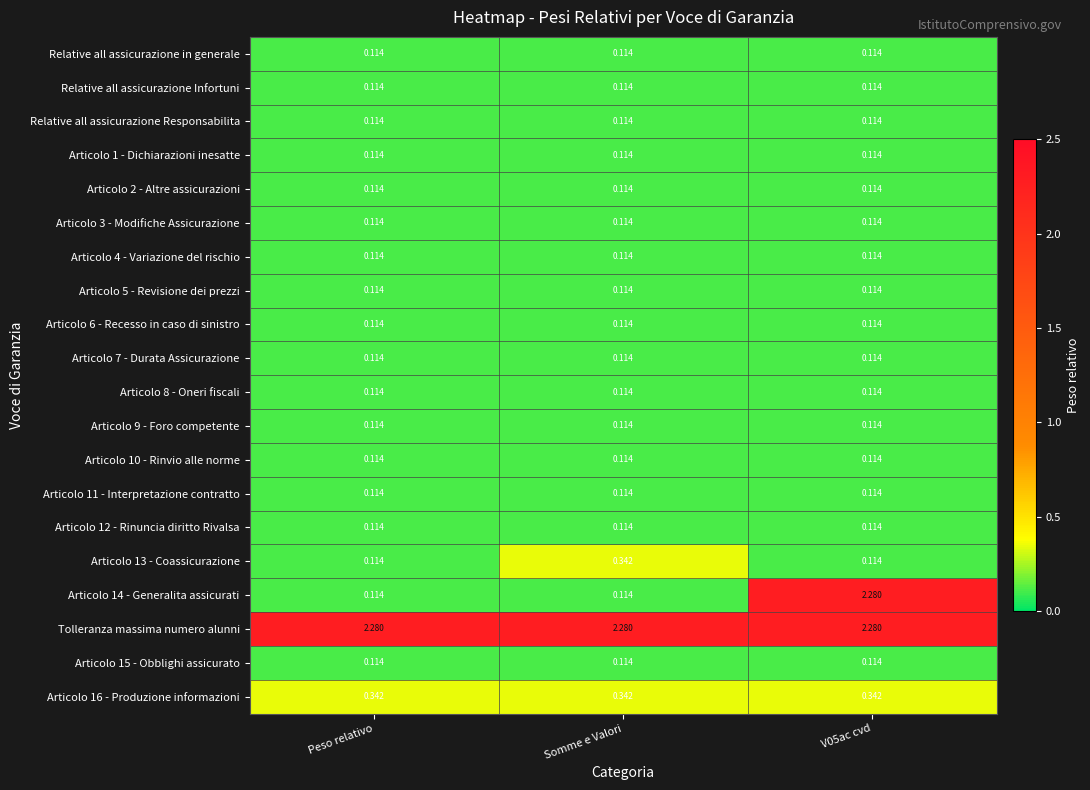

At which category is the sum across all series the highest?

V05ac cvd